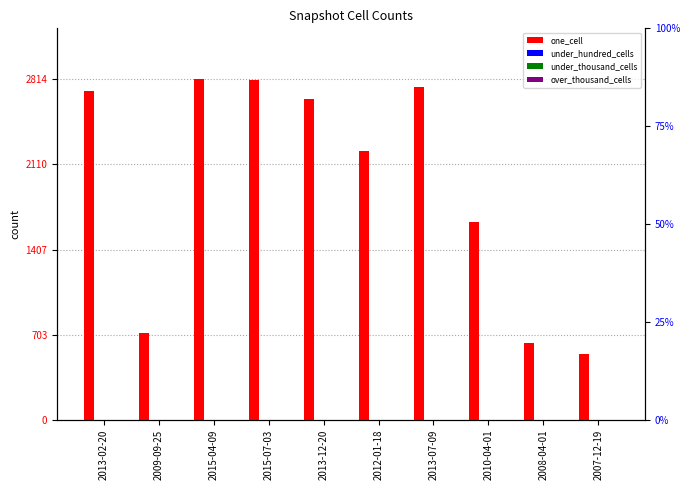

At which label is under_thousand_cells closest to 0?

2013-02-20